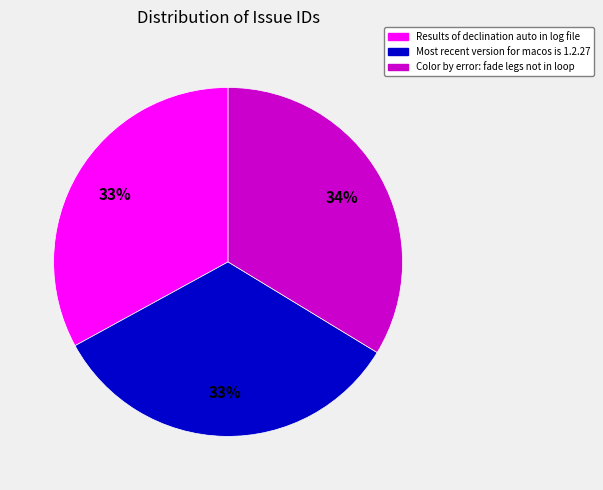

Is the sum of Most recent version for macos is 1.2.27 and Results of declination auto in log file greater than half?

Yes